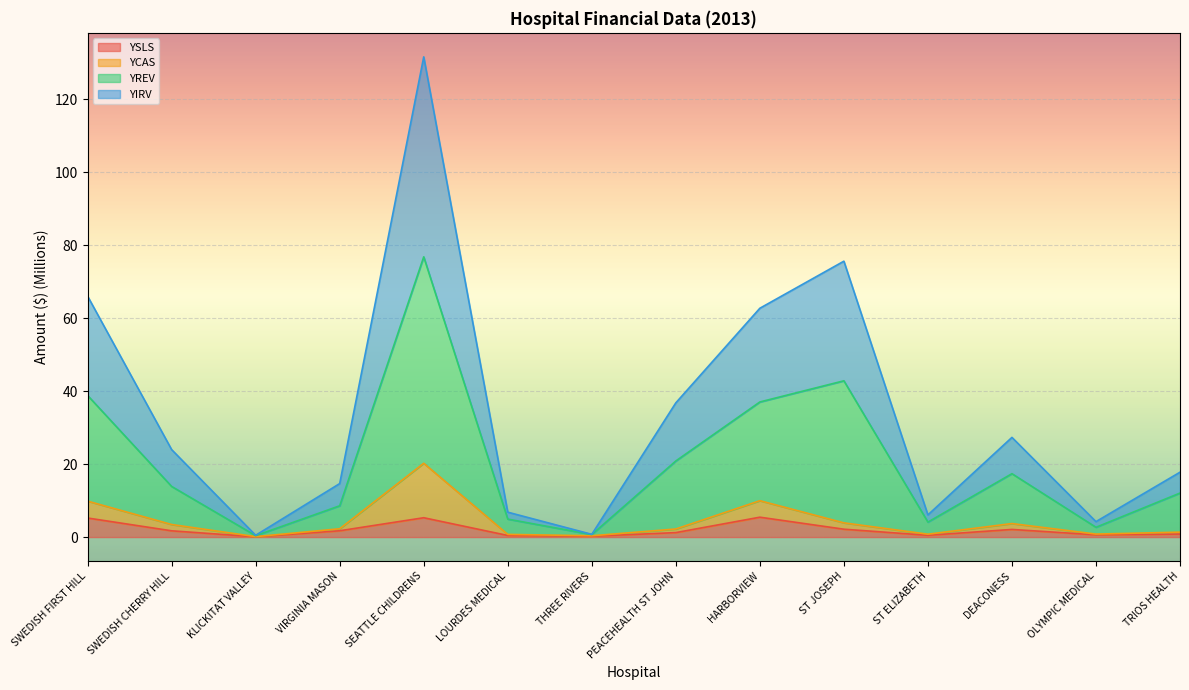

At which category is the sum across all series the highest?

SEATTLE CHILDRENS